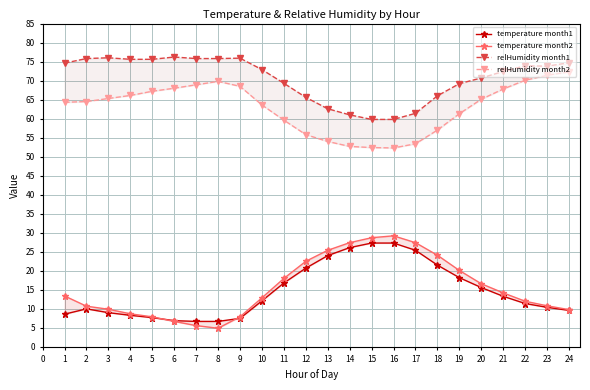

What is the value of the temperature month2 point at the 14th from the left?

27.4